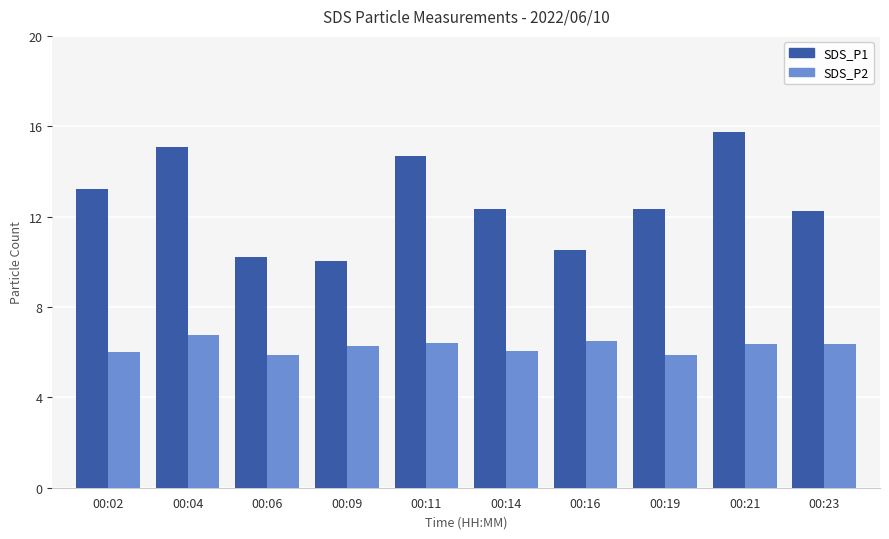

Which series has the largest range (max minus min)?

SDS_P1